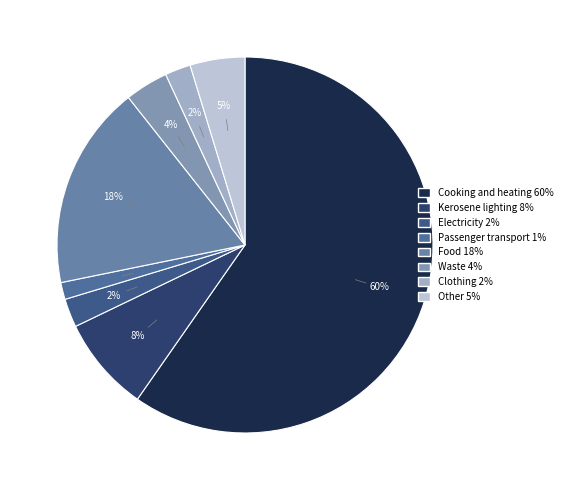

What percentage is the Electricity slice, to the nearest percent?

2%